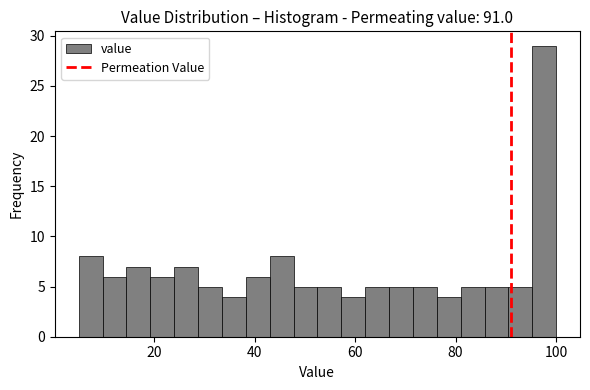

Around what value on the x-axis is the tallest bar? Give the approximate position of its centre, as read against the axis.

98